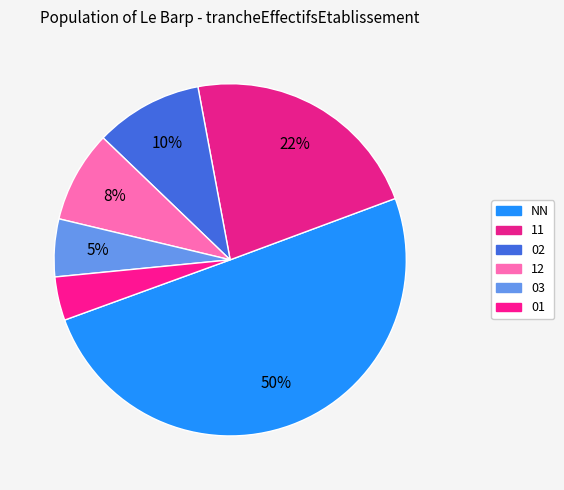

How many slices are in this pie chart?

6